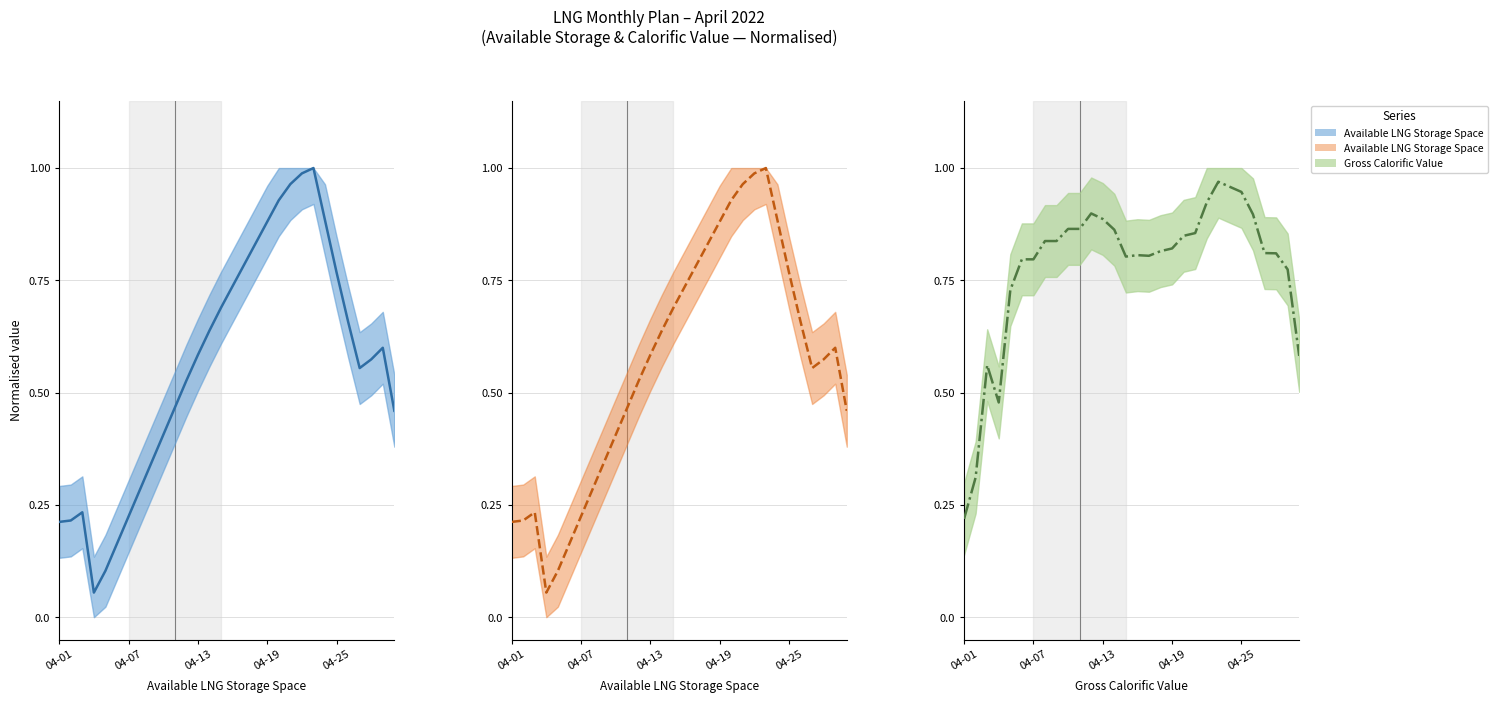

What is the minimum value shown in the chart?

0.1